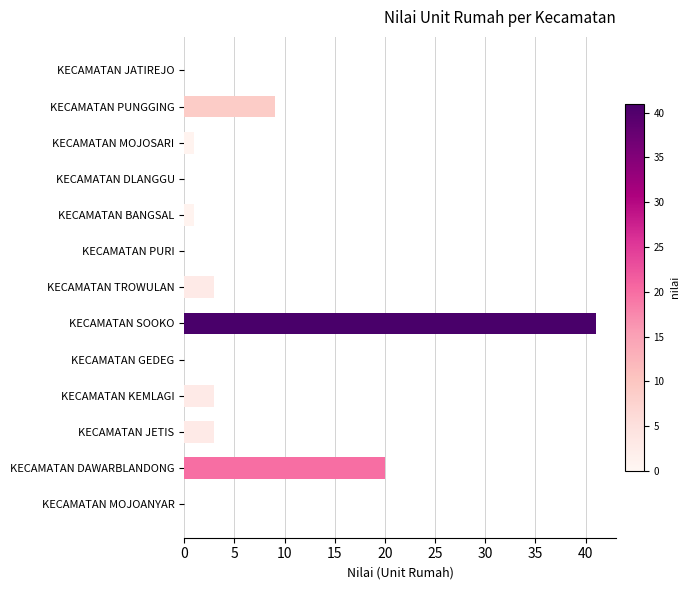

What is the sum of all values?

81